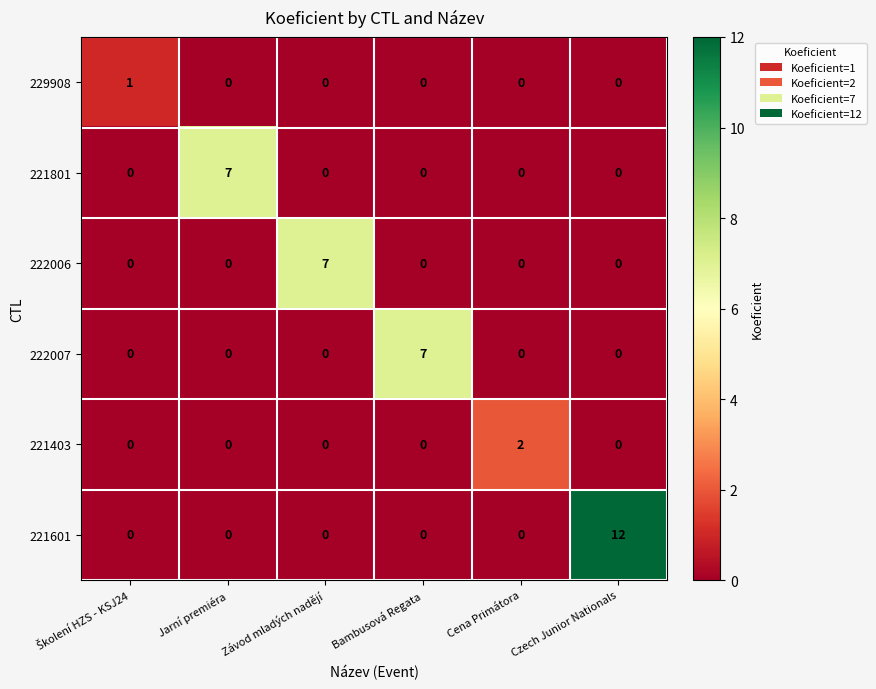

What is the sum of all 222007 values?

7